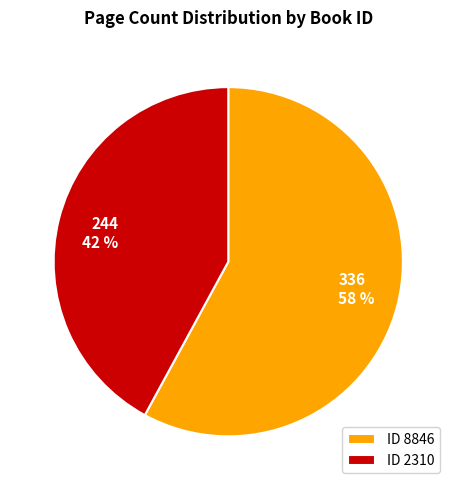

Is there a majority slice in this chart?

Yes